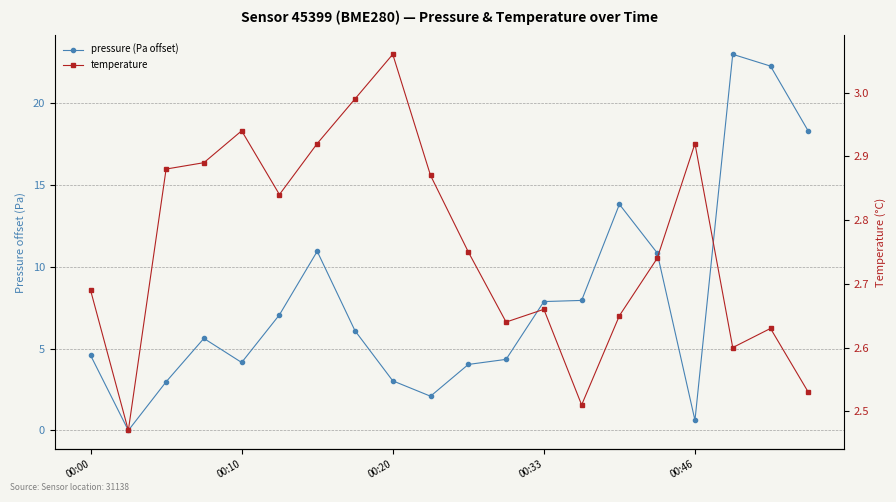

True or false: pressure (Pa offset) and temperature intersect in this chart.

True